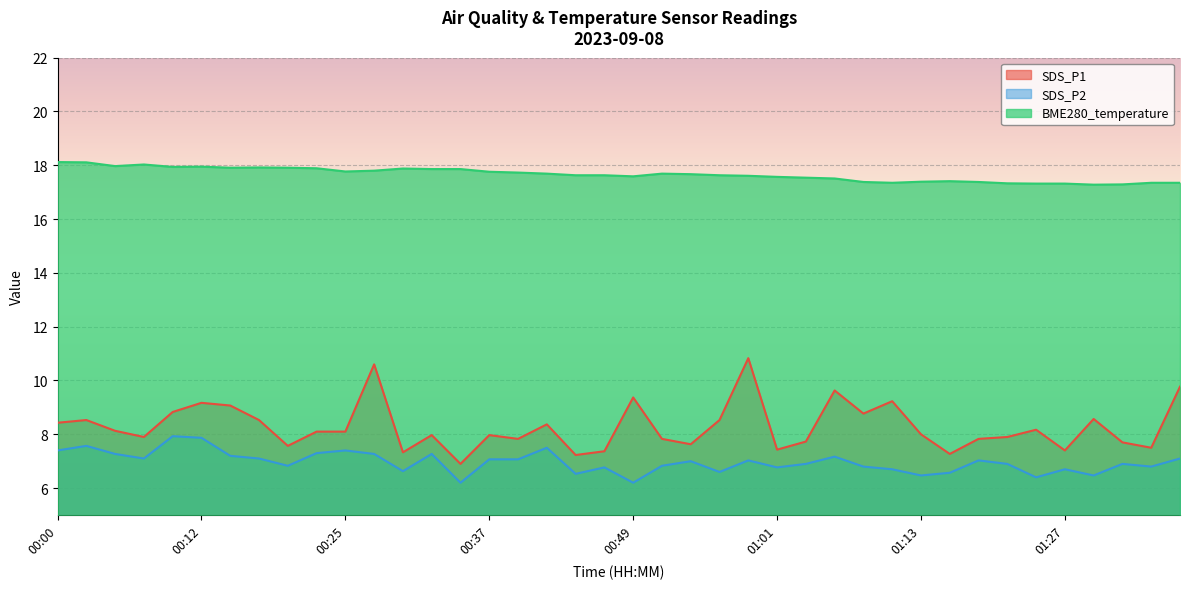

What is the difference between the maximum and minimum values in the SDS_P1 series?

3.9